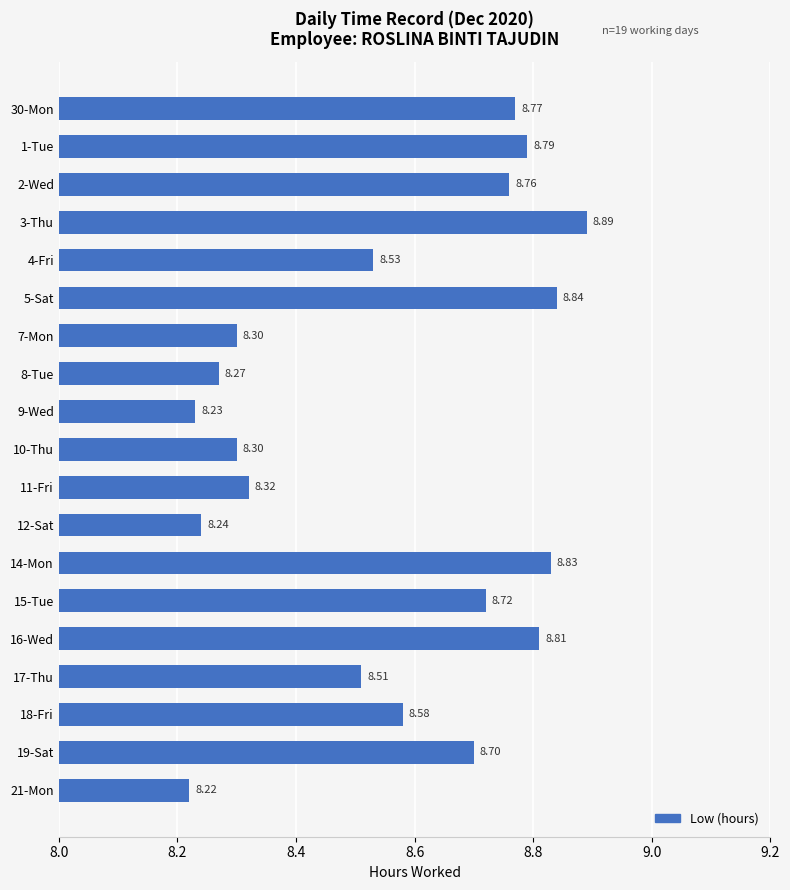

At which label is the value closest to 8?

21-Mon